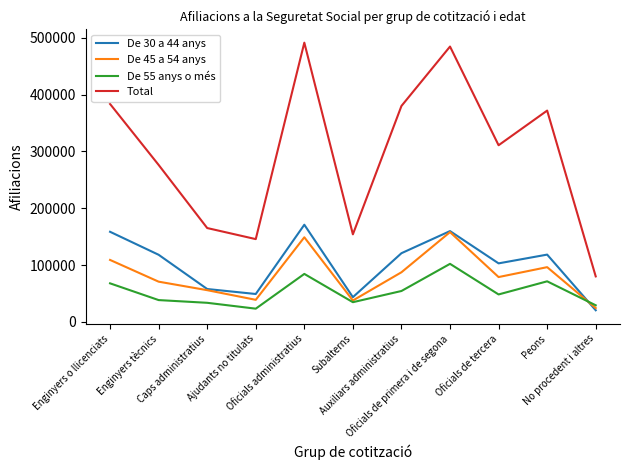

True or false: Total and De 30 a 44 anys intersect in this chart.

False